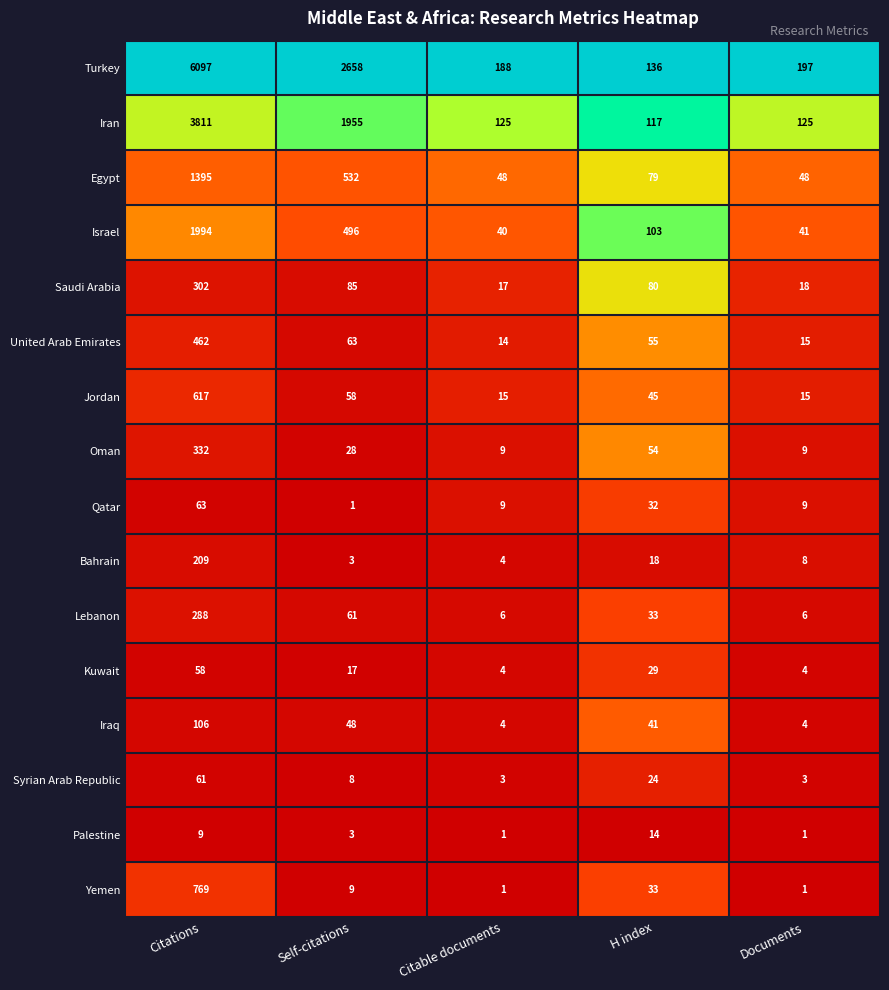

Which series changed the most between Self-citations and Citable documents?

Turkey